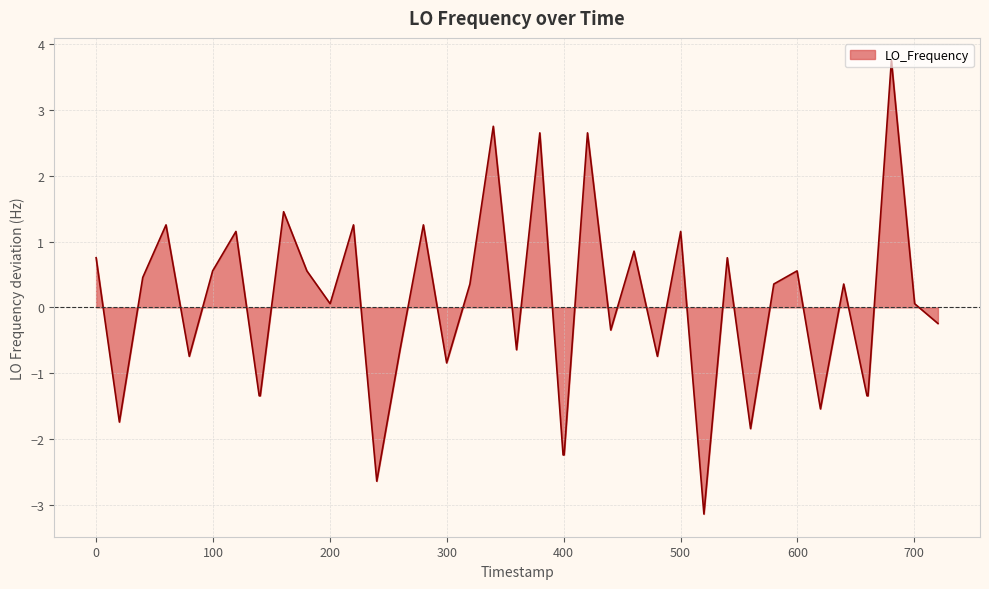

What is the smallest value displayed?

-3.1